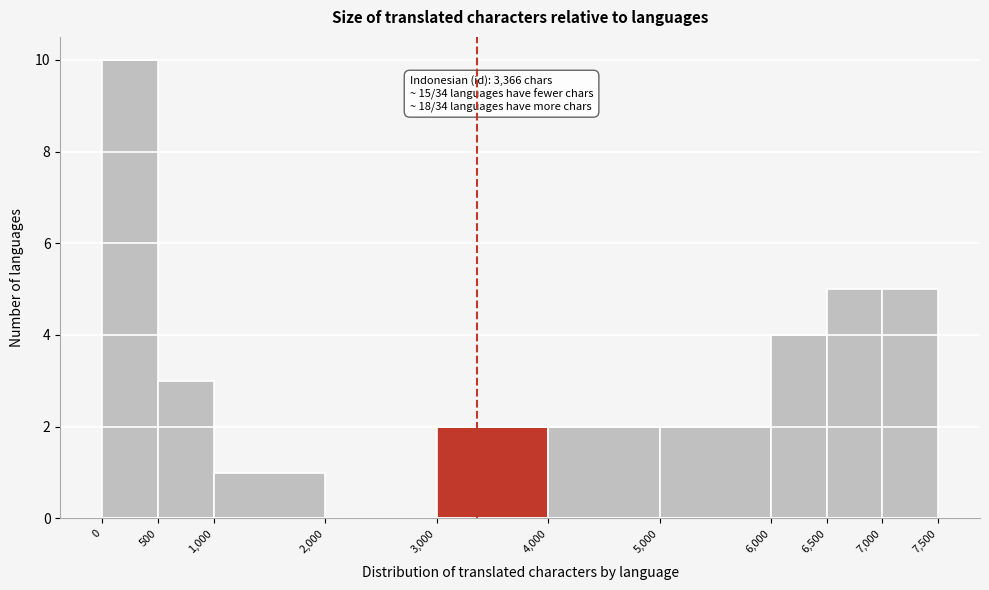

Which range on the x-axis has the tallest bar?

0 to 500